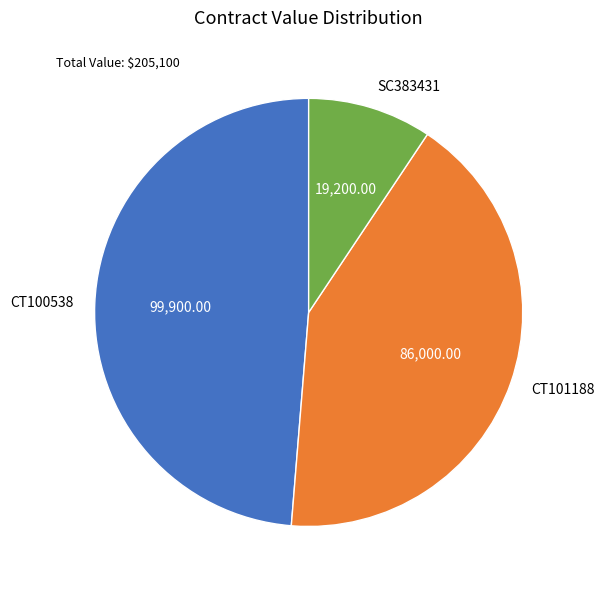

Is the sum of CT100538 and SC383431 greater than half?

Yes